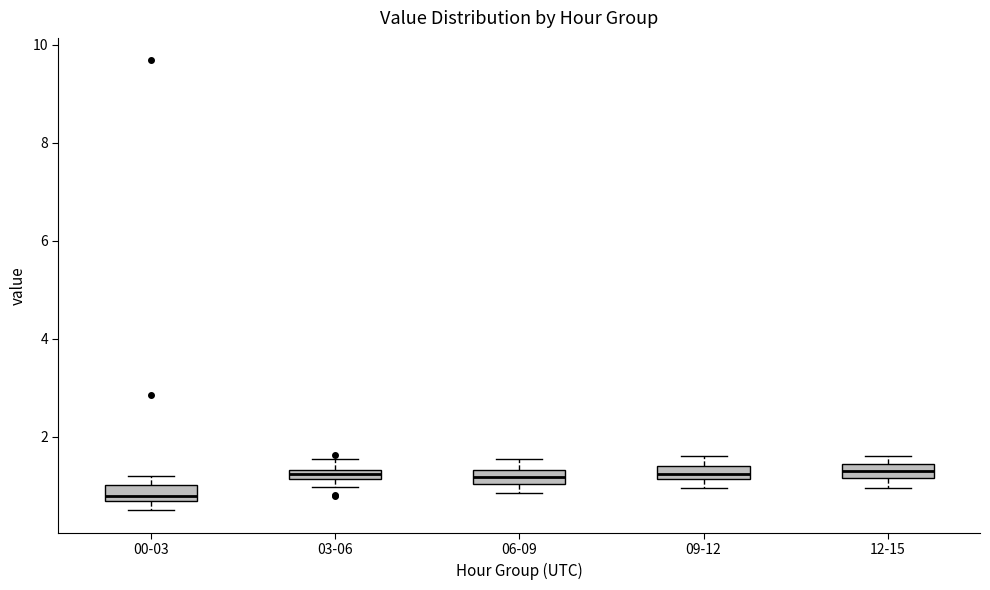

Where is the lower edge of the box for 00-03 on the y-axis? The values are not printed on the chart, so give them approximately, as read against the axis.

0.6